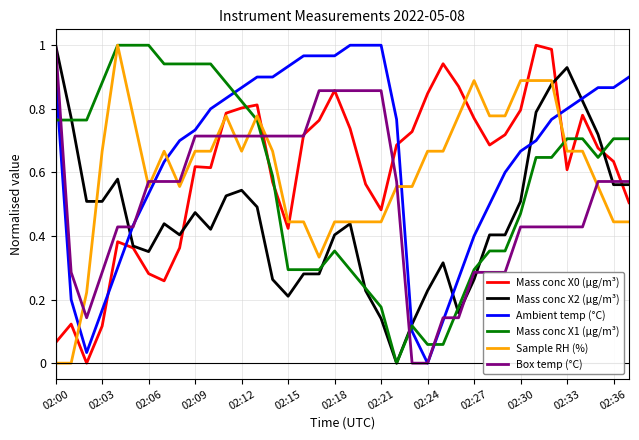

How many intersections are there between Ambient temp (°C) and Sample RH (%)?

4